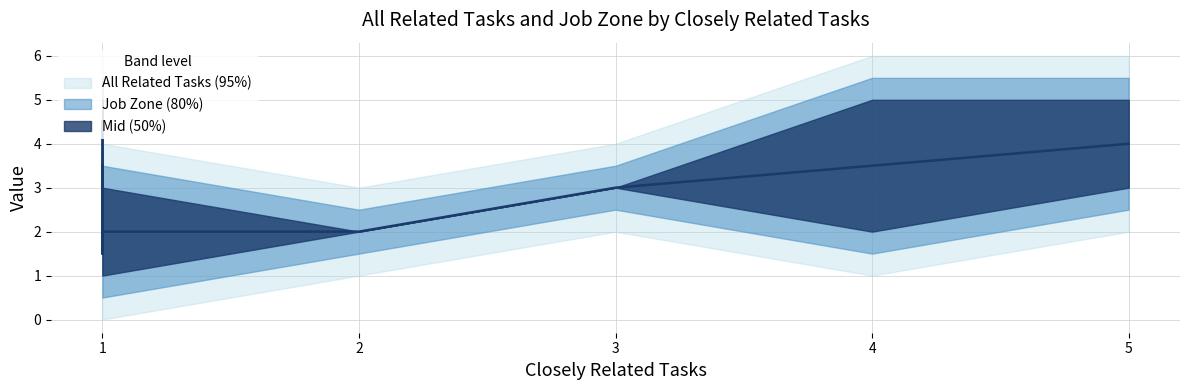

Which series has the largest total across all categories?

Job Zone